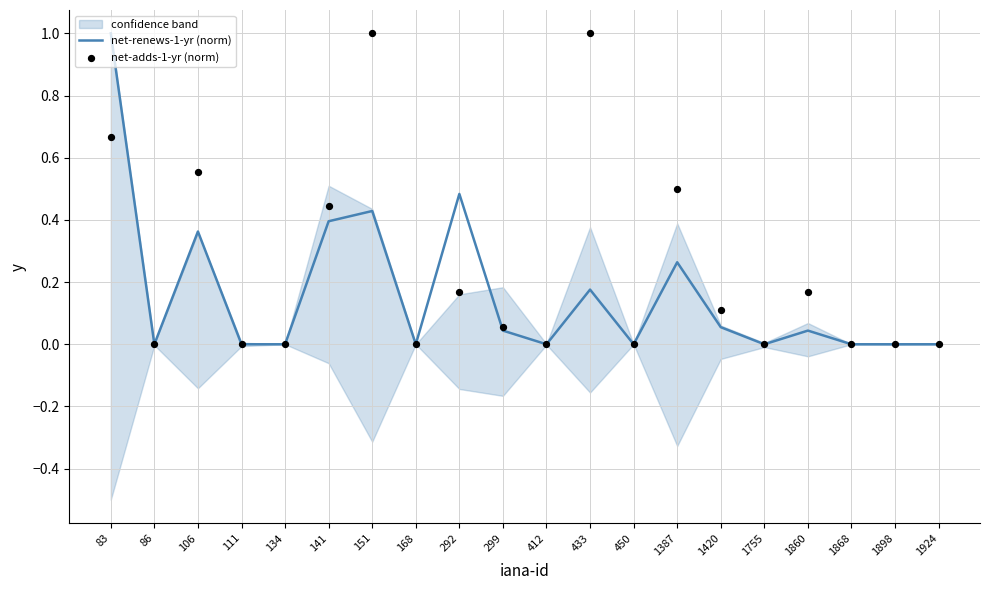

What are all the series names shown in the legend?

net-renews-1-yr (norm), net-adds-1-yr (norm)